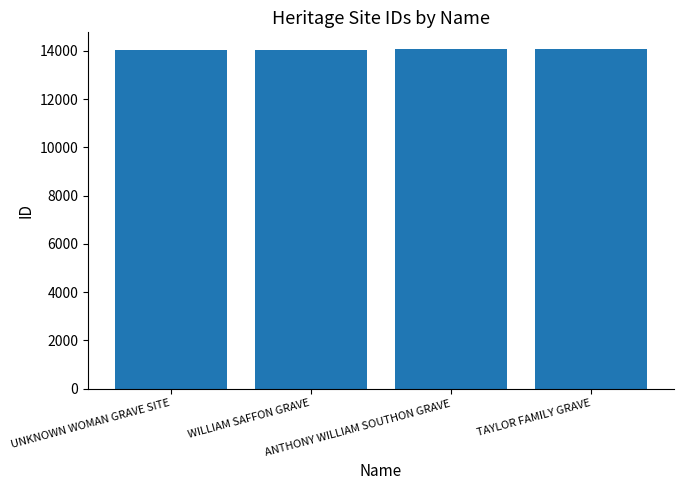

What is the minimum value shown in the chart?

14044